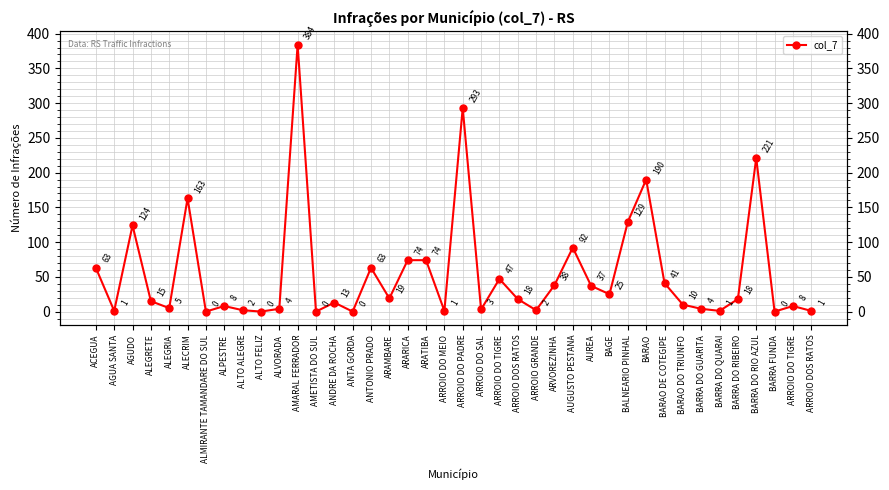

True or false: the data shows 49 at ARATIBA.

False